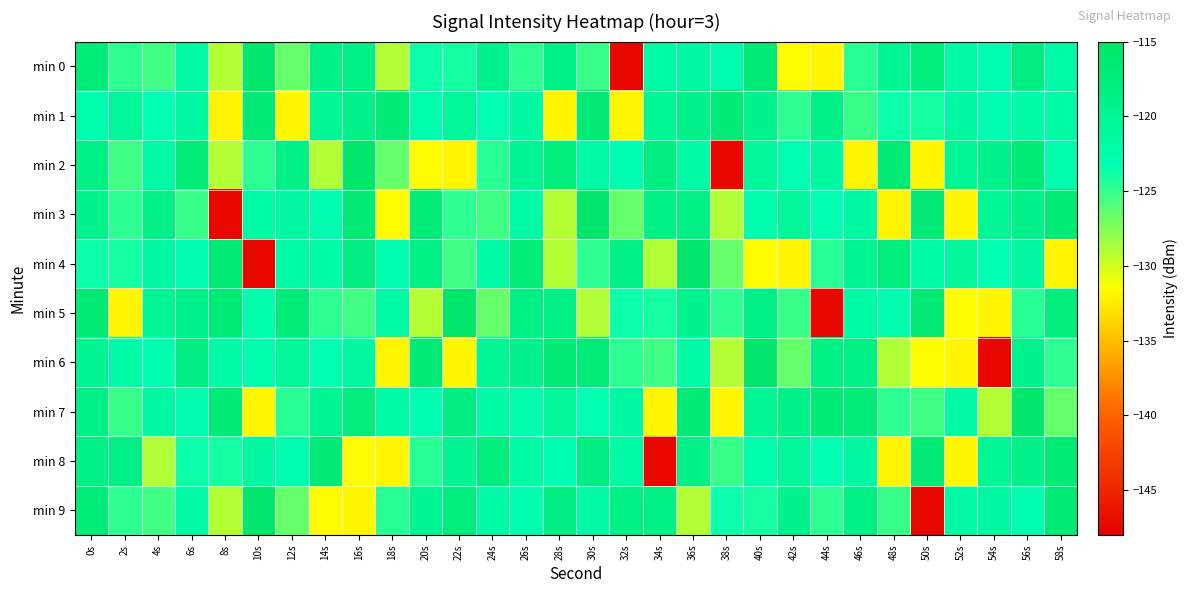

Between 6s and 32s, which is larger?

6s